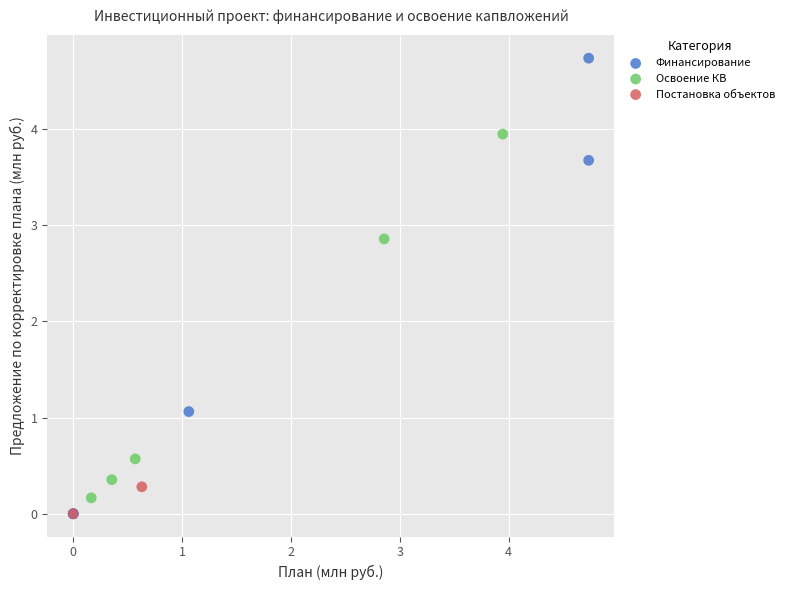

What are all the series names shown in the legend?

Финансирование, Освоение КВ, Постановка объектов